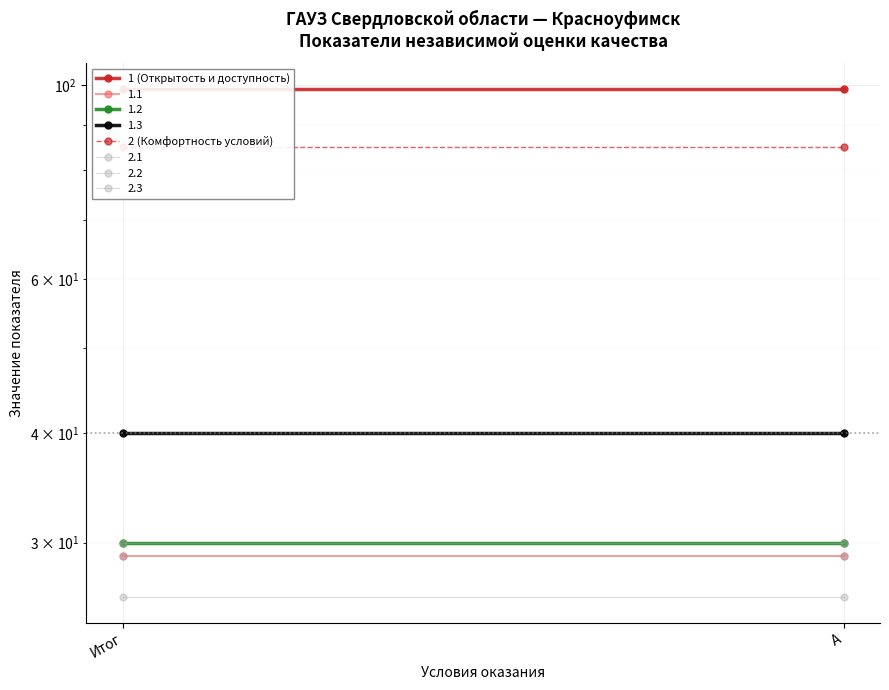

Which has a higher value, Итог or А?

Итог